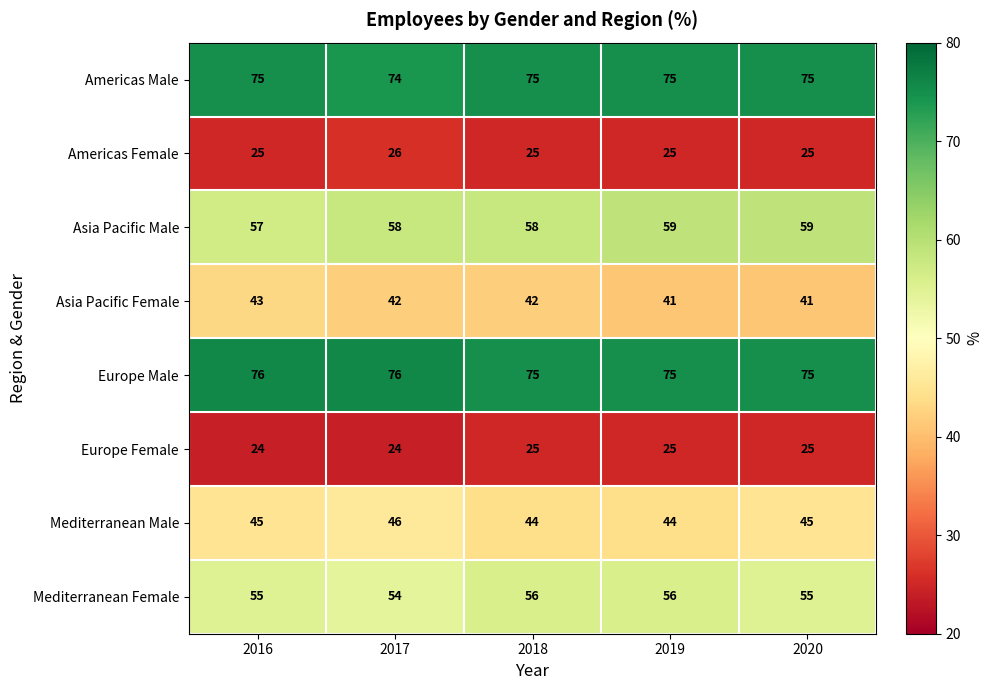

What is the sum of all Europe Male values?

377